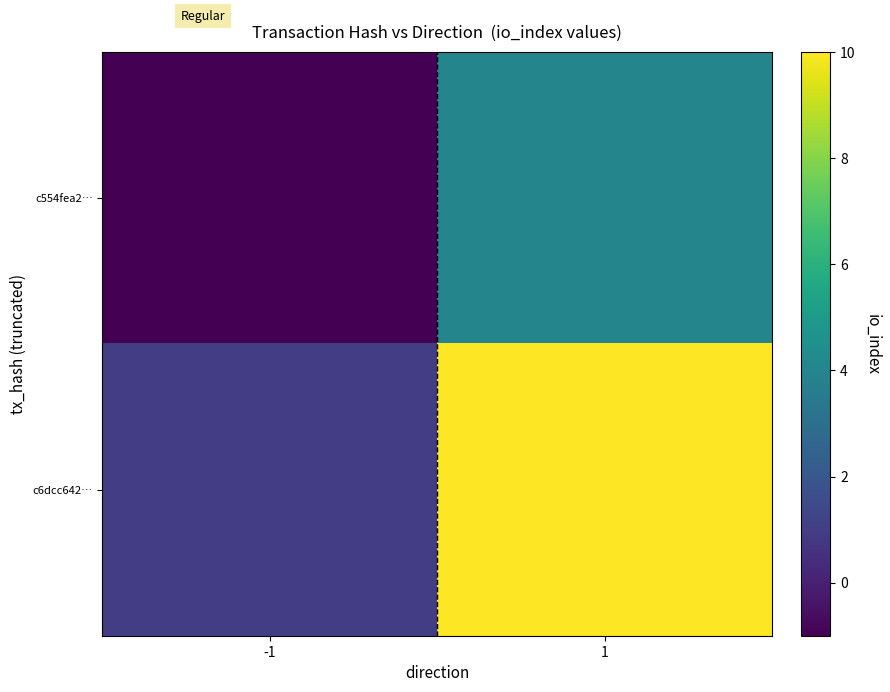

Reading left to right, list all the values displayed in this chart.

c554fea2…: -1=-1	1=4
c6dcc642…: -1=1	1=10